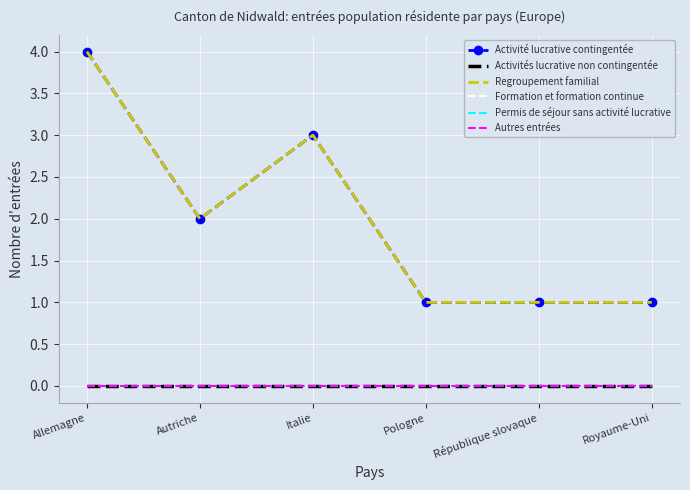

Reading left to right, transcribe all the data shown in this chart.

Activité lucrative contingentée: Allemagne=4	Autriche=2	Italie=3	Pologne=1	République slovaque=1	Royaume-Uni=1
Activités lucrative non contingentée: Allemagne=0	Autriche=0	Italie=0	Pologne=0	République slovaque=0	Royaume-Uni=0
Regroupement familial: Allemagne=4	Autriche=2	Italie=3	Pologne=1	République slovaque=1	Royaume-Uni=1
Formation et formation continue: Allemagne=0	Autriche=0	Italie=0	Pologne=0	République slovaque=0	Royaume-Uni=0
Permis de séjour sans activité lucrative: Allemagne=0	Autriche=0	Italie=0	Pologne=0	République slovaque=0	Royaume-Uni=0
Autres entrées: Allemagne=0	Autriche=0	Italie=0	Pologne=0	République slovaque=0	Royaume-Uni=0